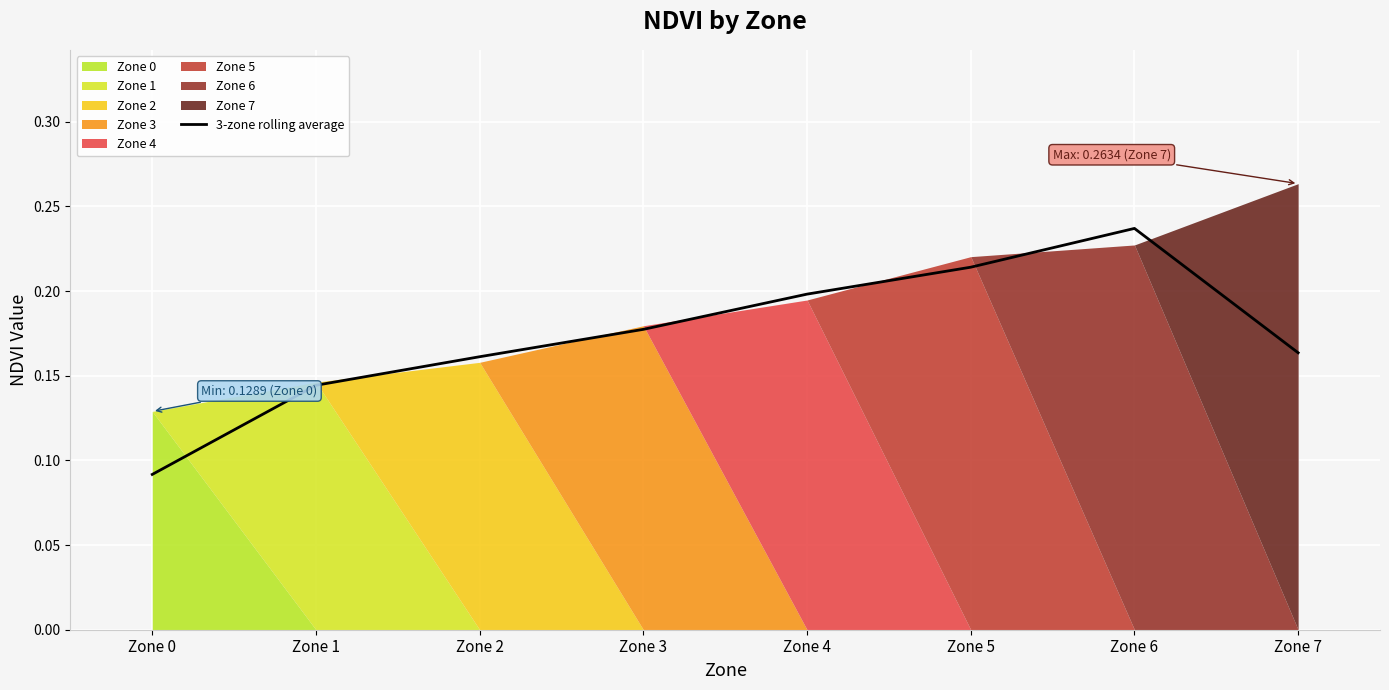

Where is the first local maximum?

Zone 6